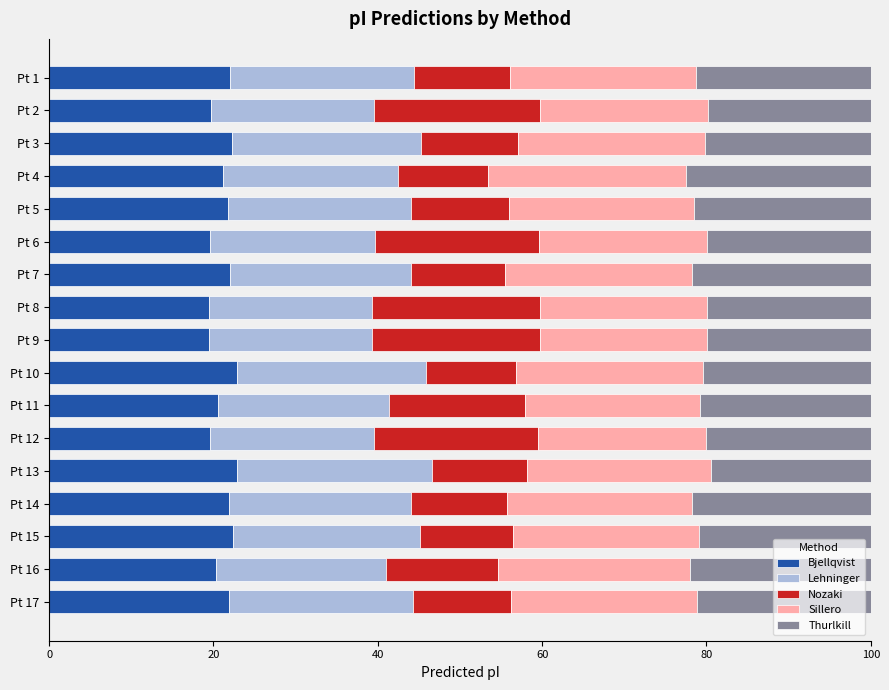

What is the maximum value for Bjellqvist?

22.9